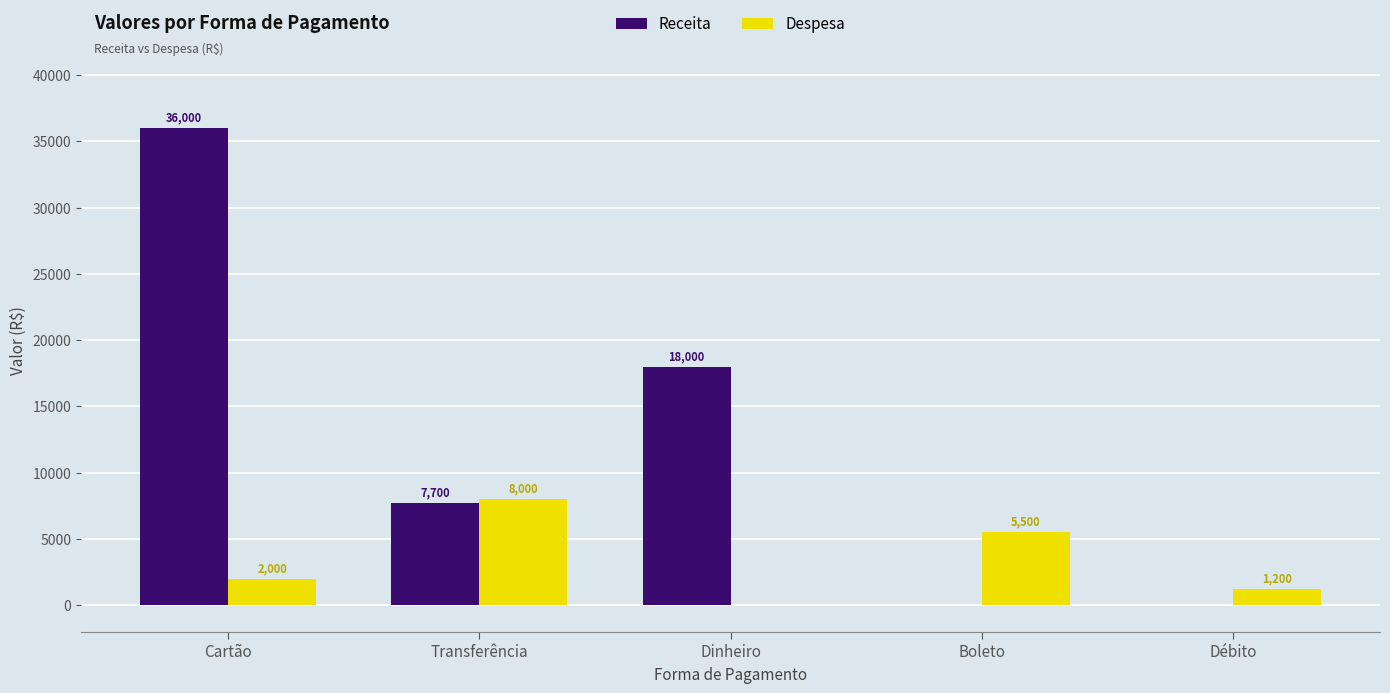

The Despesa series shows 8000 at Transferência. True or false?

True